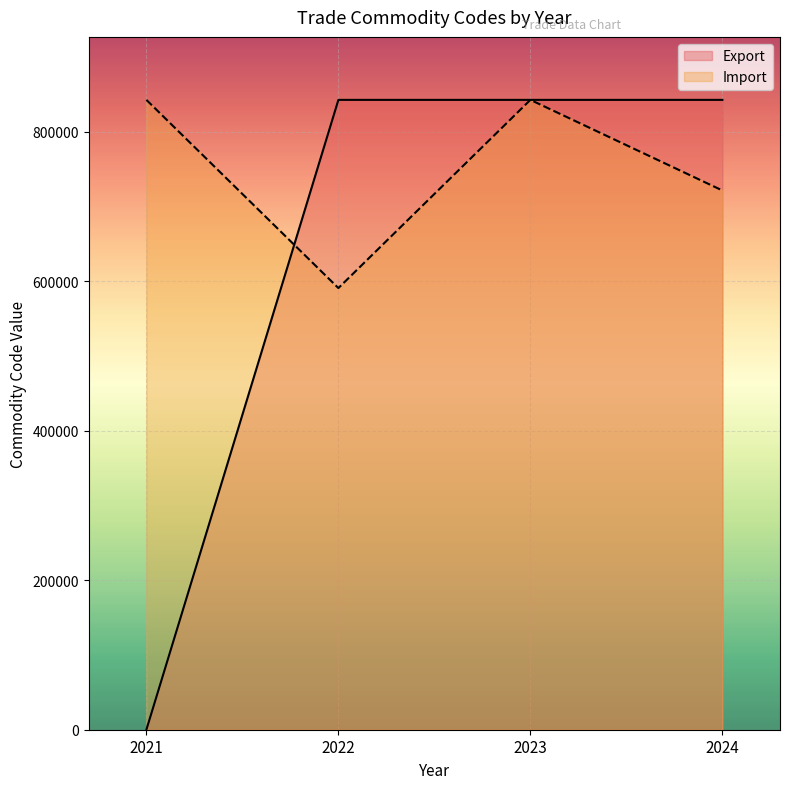

Rank the series at 2023 from lowest to highest value.

Export, Import